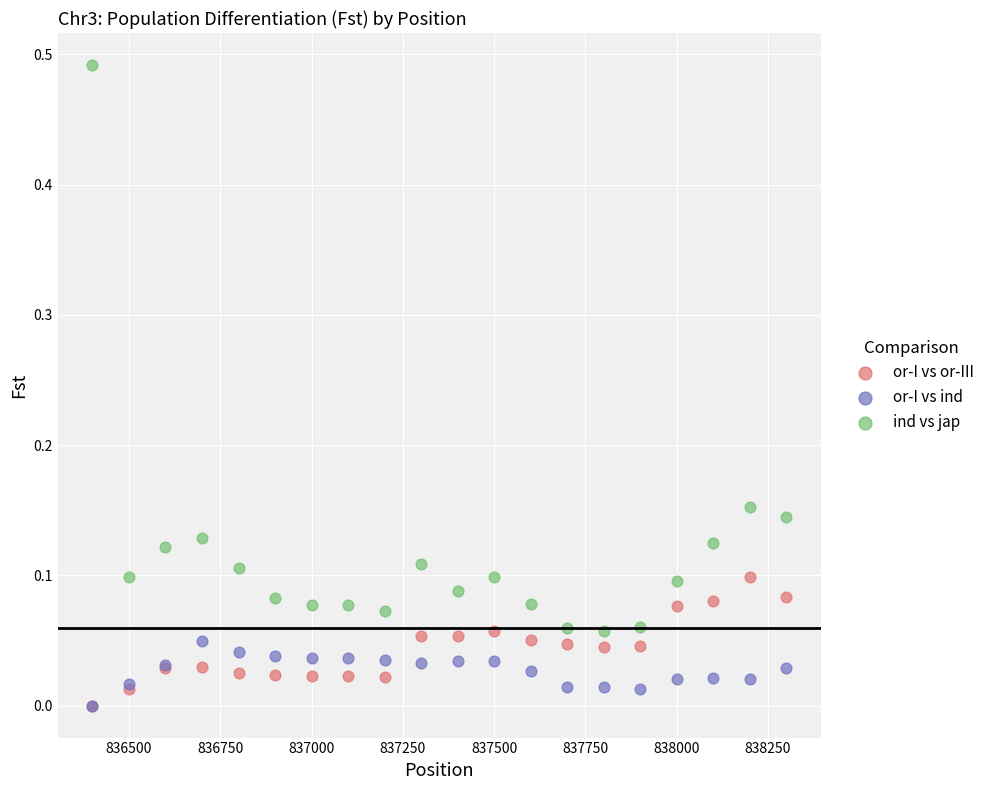

Which series contains the highest Y value?

ind vs jap